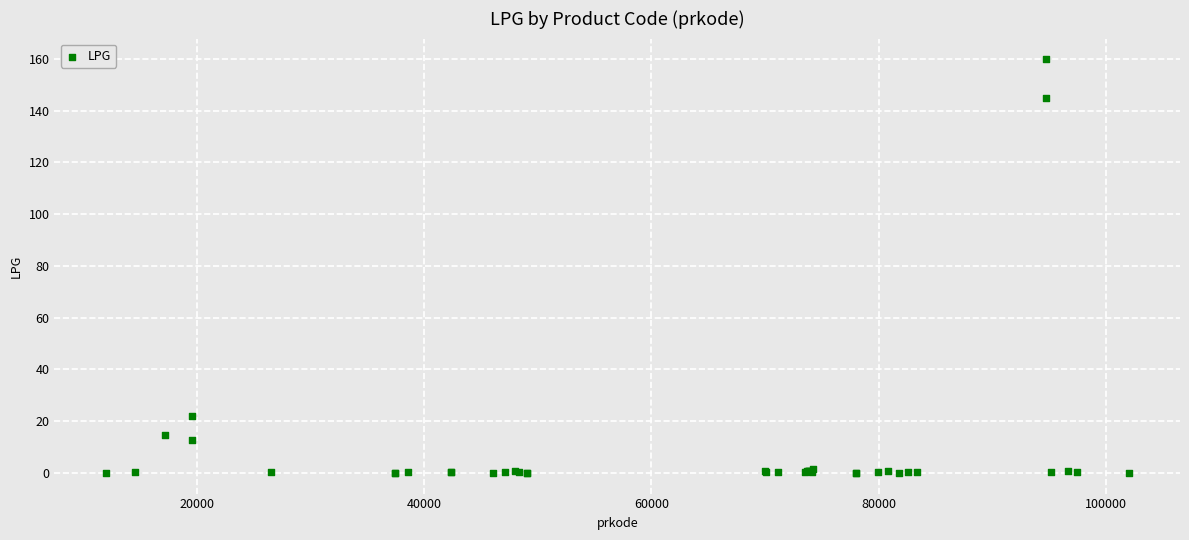

What Y value in the scatter plot is closest to 79?

22.0